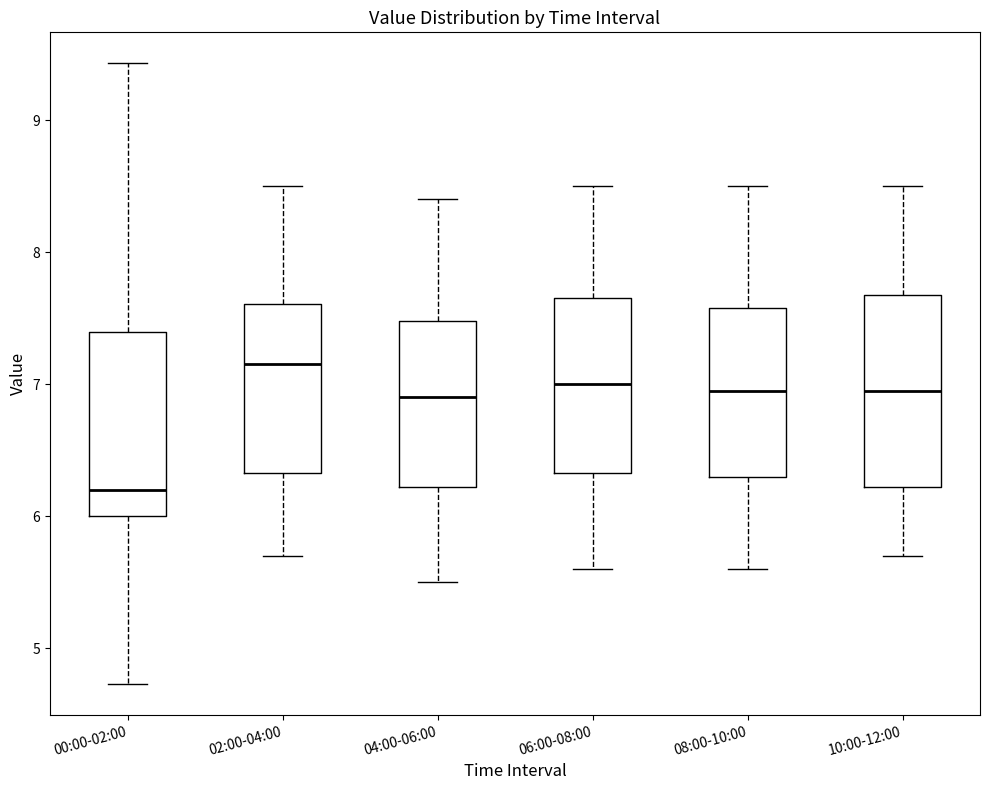

Reading left to right, read every box against the y-axis: the position of its median line, the range the box covers, and the ends of its whiskers. The values are not printed on the chart, so give them approximately, as read against the axis.

00:00-02:00: median 6.2, box 6.0 to 7.4, whiskers 4.7 to 9.4
02:00-04:00: median 7.2, box 6.3 to 7.6, whiskers 5.7 to 8.5
04:00-06:00: median 6.9, box 6.2 to 7.5, whiskers 5.5 to 8.4
06:00-08:00: median 7.0, box 6.3 to 7.7, whiskers 5.6 to 8.5
08:00-10:00: median 7.0, box 6.3 to 7.6, whiskers 5.6 to 8.5
10:00-12:00: median 7.0, box 6.2 to 7.7, whiskers 5.7 to 8.5